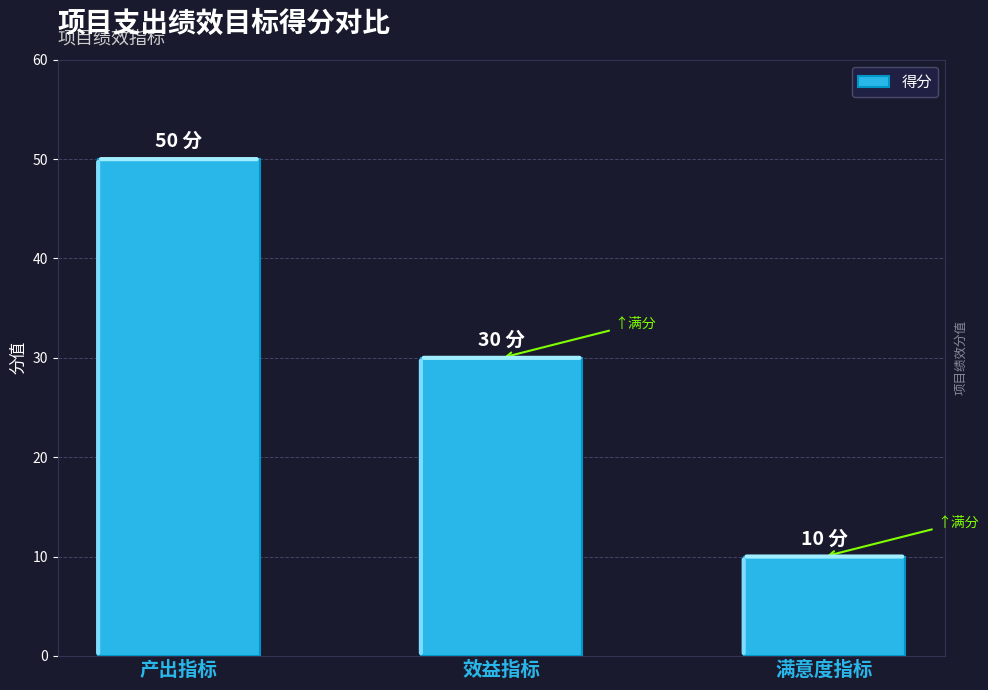

Between 效益指标 and 产出指标, which is larger?

产出指标